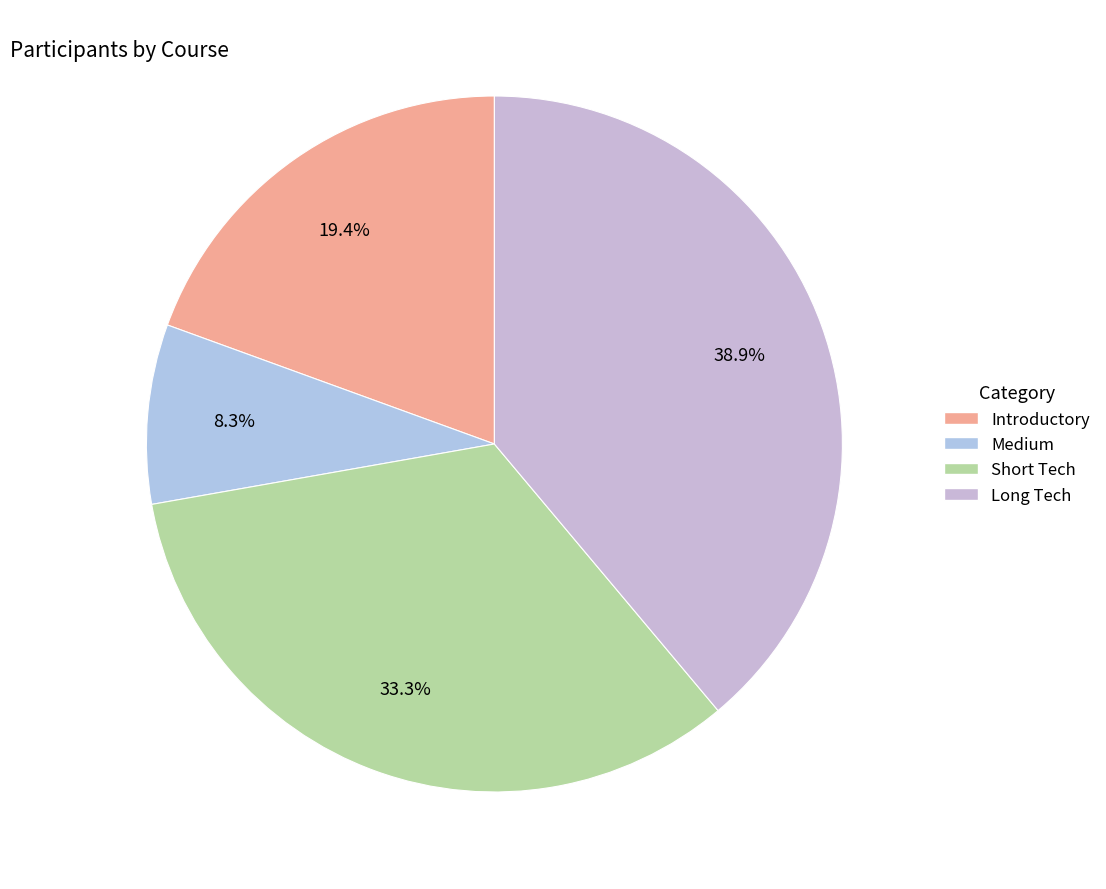

To the nearest percent, what percentage of the pie is Short Tech?

33%